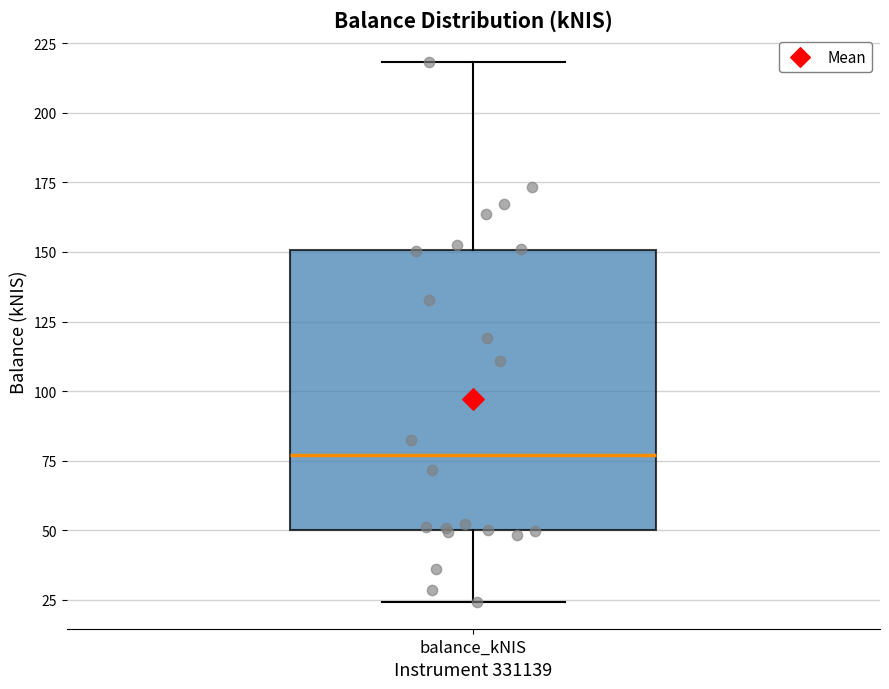

Transcribe this box plot: give where the median line is, the range the box spans, and where the two whiskers end, as read against the y-axis. The values are not printed on the chart, so give them approximately, as read against the axis.

median 75, box 50 to 150, whiskers 25 to 220